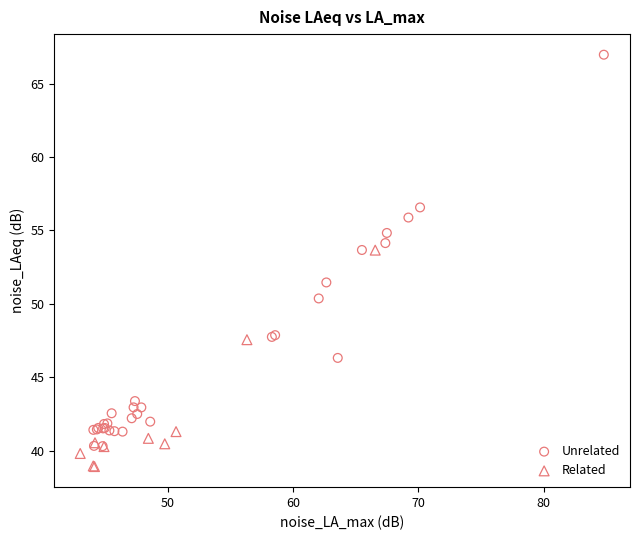

What are all the series names shown in the legend?

Unrelated, Related